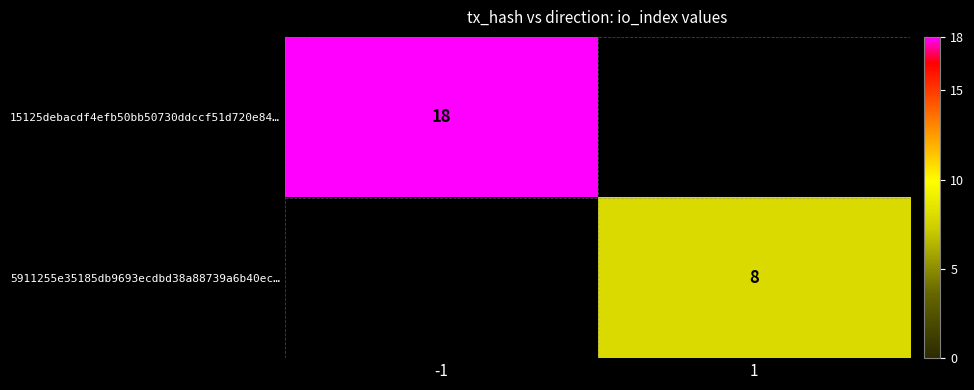

The value of 15125debacdf4efb50bb50730ddccf51d720e84… at -1 is 18. True or false?

True